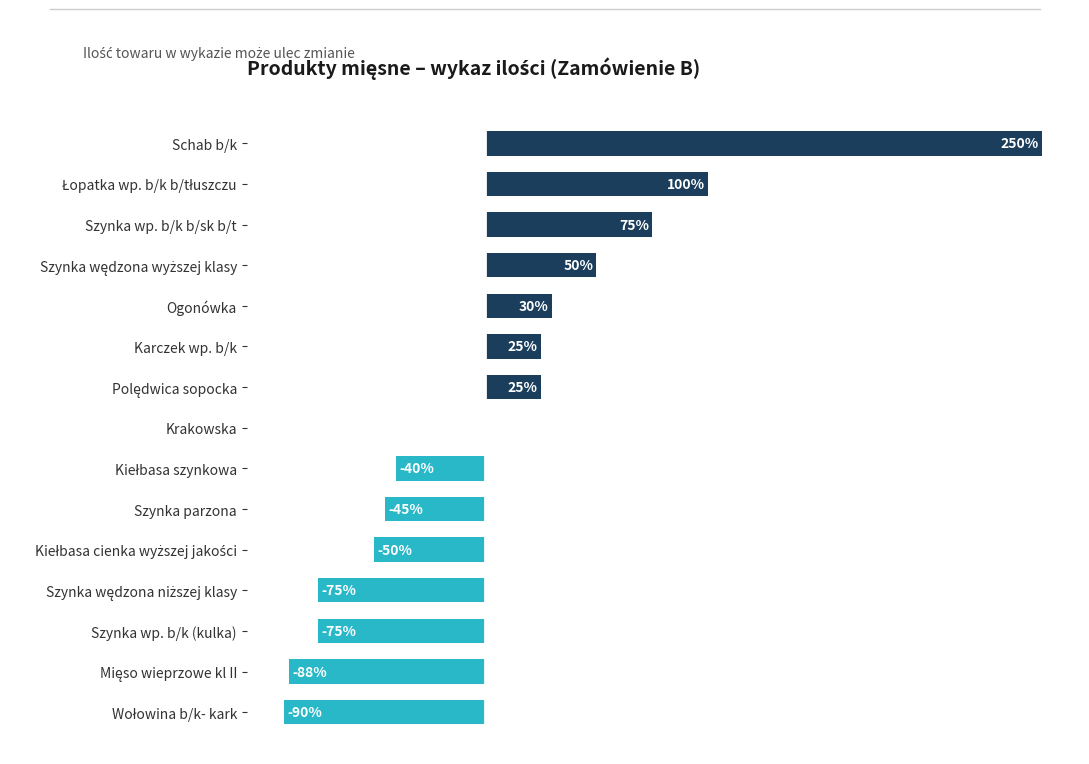

Which label corresponds to the largest value in the chart?

Schab b/k